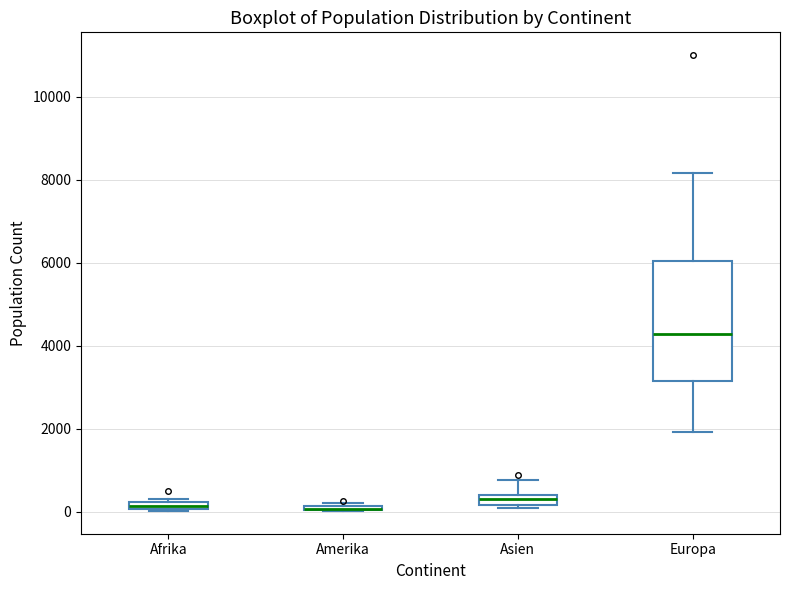

Which box is the tallest, from its lower edge to its upper edge?

Europa